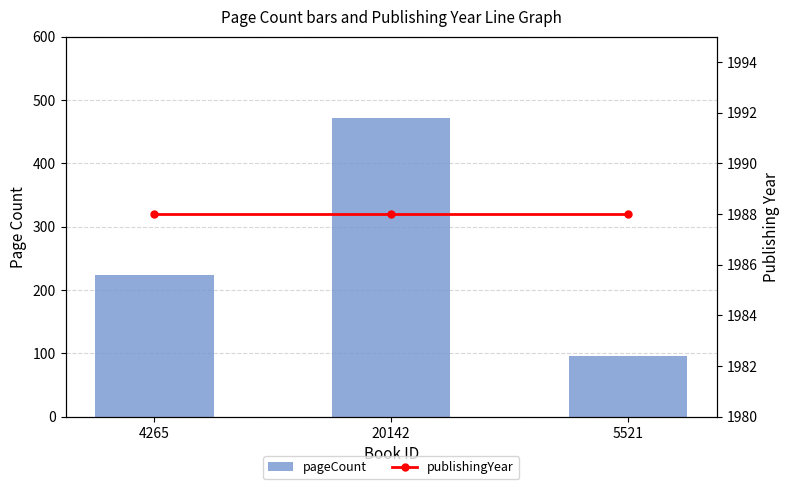

At which category is the sum across all series the highest?

20142